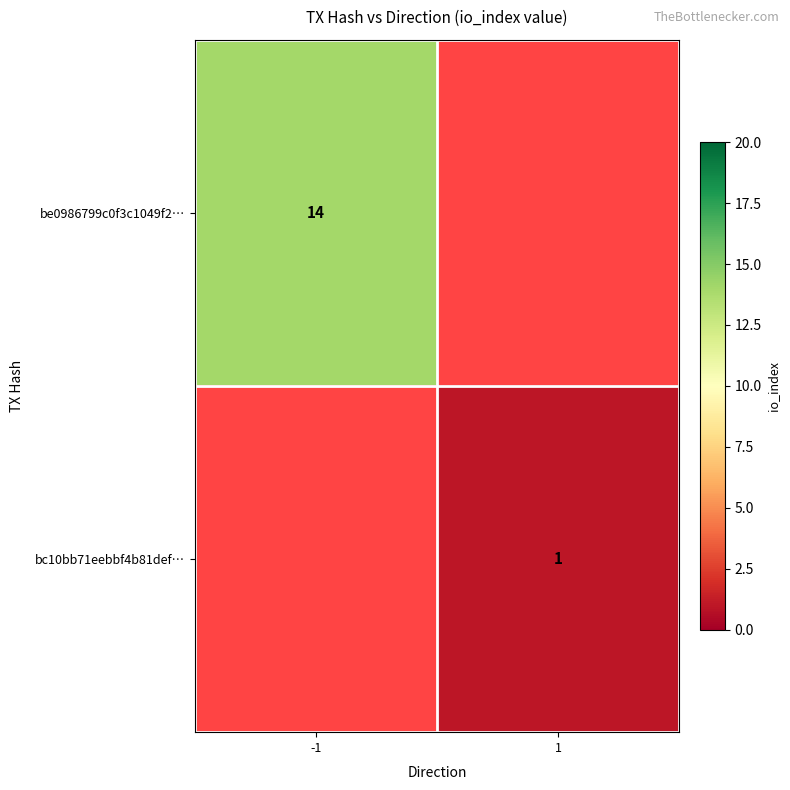

The value of be0986799c0f3c1049f2… at -1 is 8.8. True or false?

False